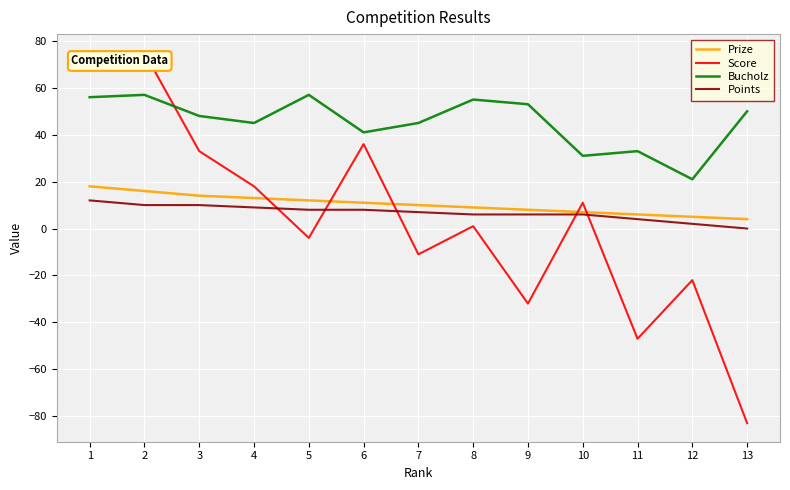

Where is the first local minimum for Score?

5